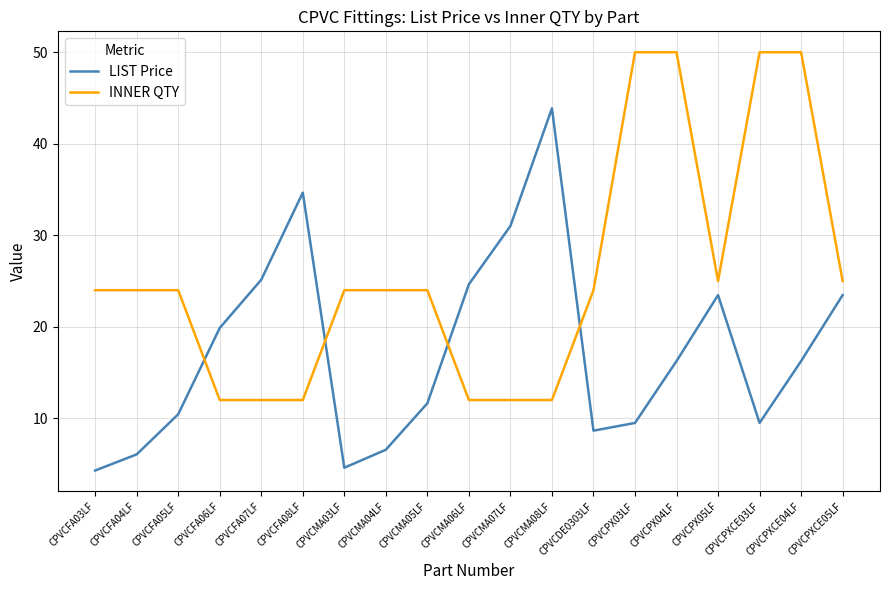

How many lines are shown in the chart?

2